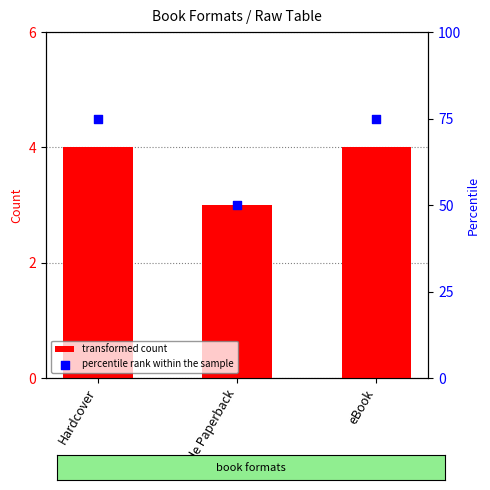

At which category is the sum across all series the highest?

Hardcover